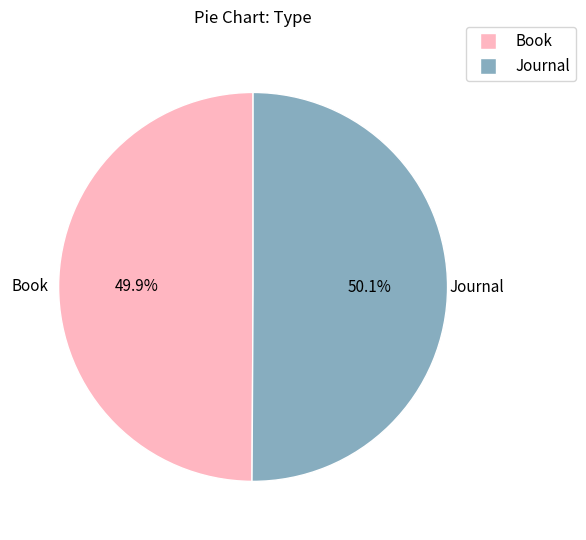

To the nearest percent, what portion does Journal represent?

50%